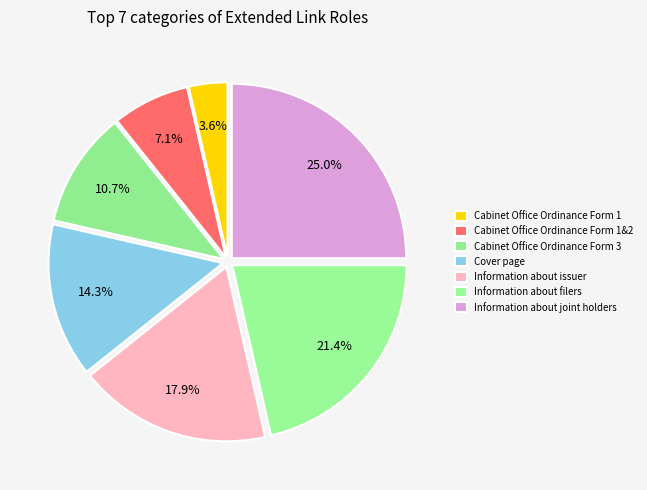

Count the number of slices in the pie.

7